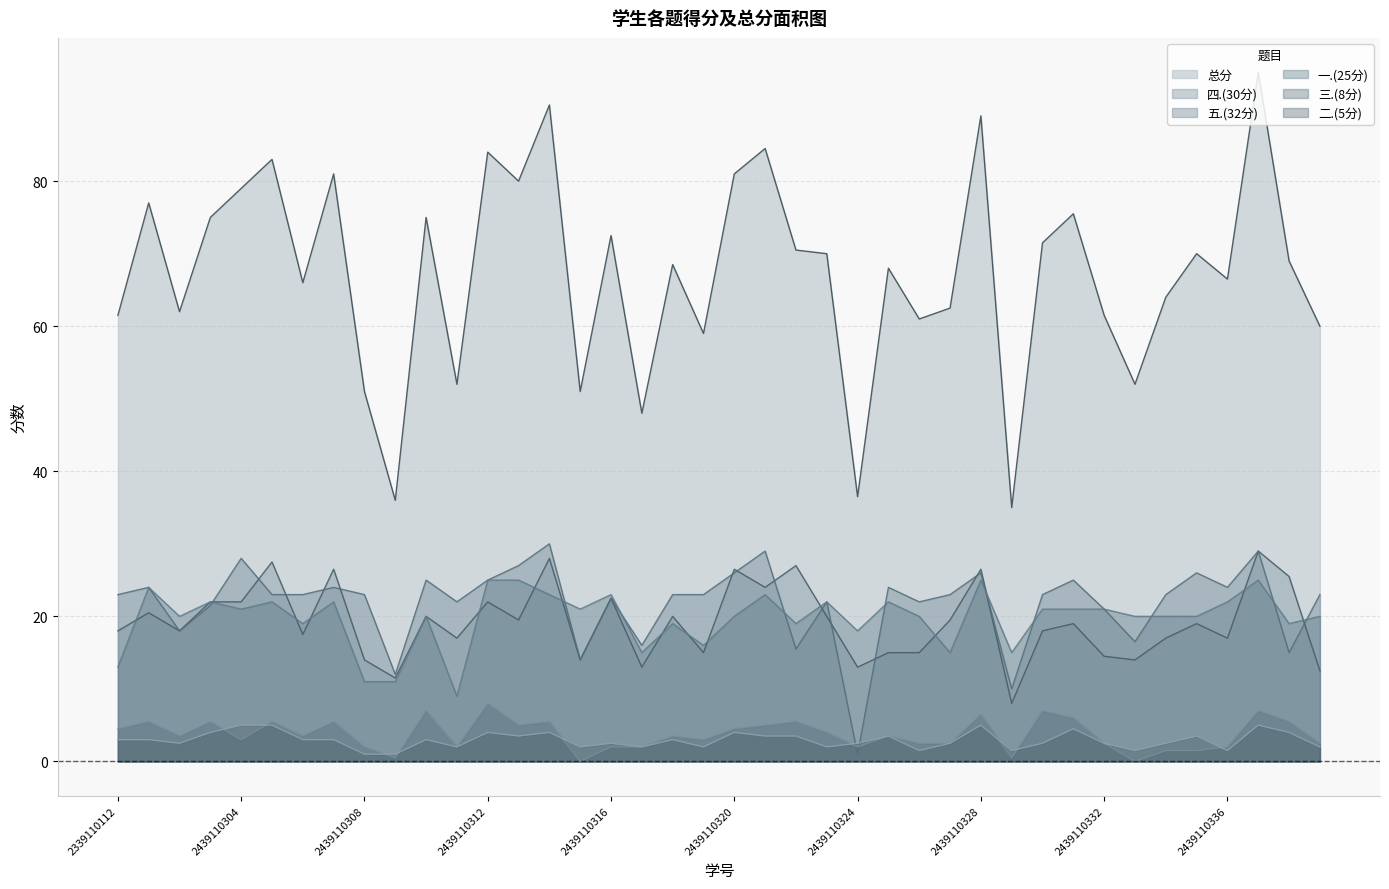

What is the approximate value of 三.(8分) at 2439110327?

2.5